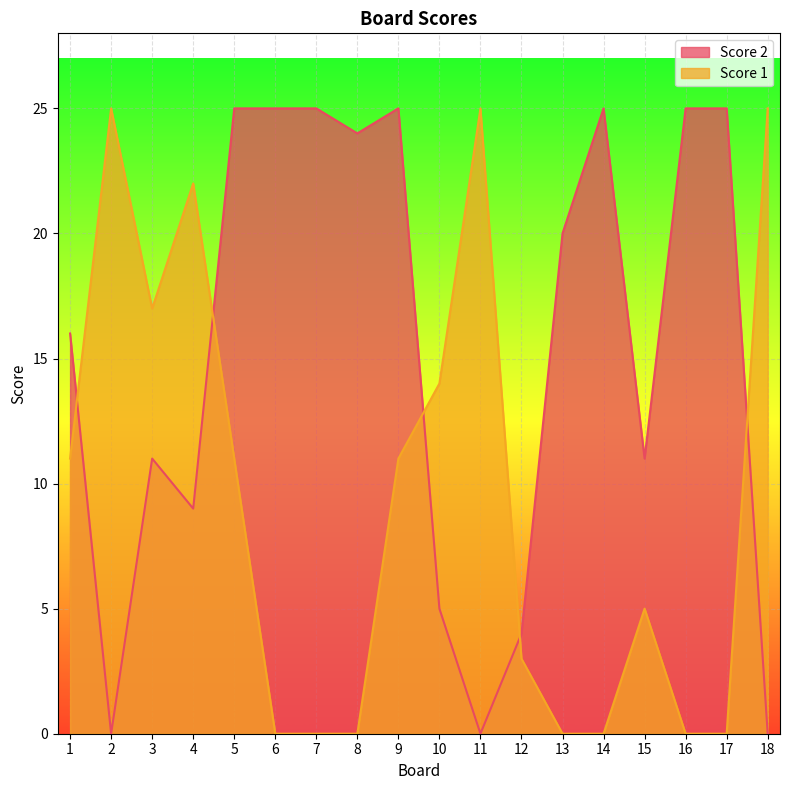

How many interior local valleys does the Score 1 series have?

1